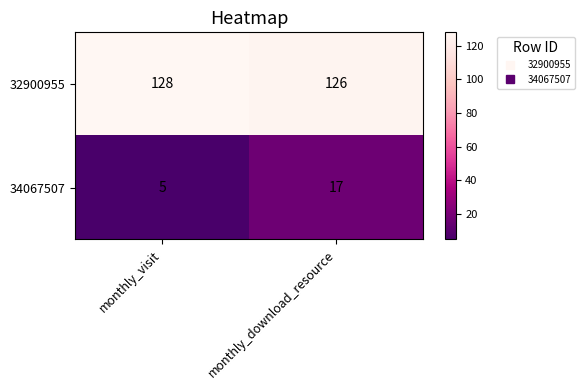

The 34067507 series shows 17 at monthly_download_resource. True or false?

True